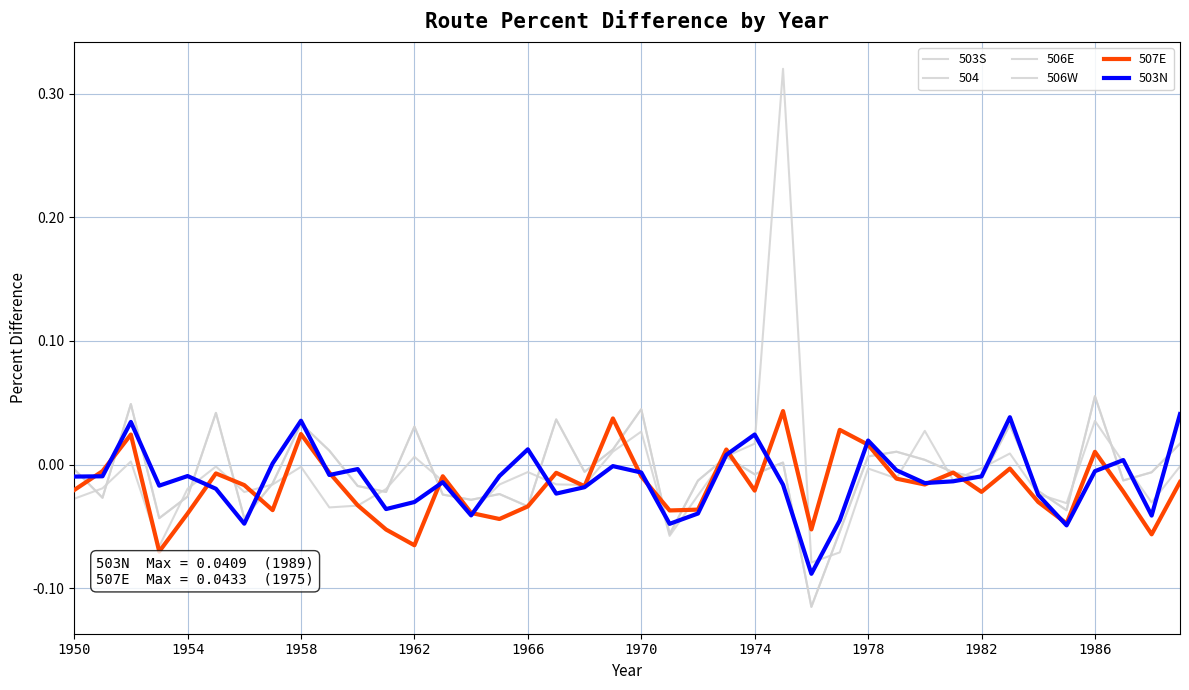

What is the smallest value displayed?

-0.1